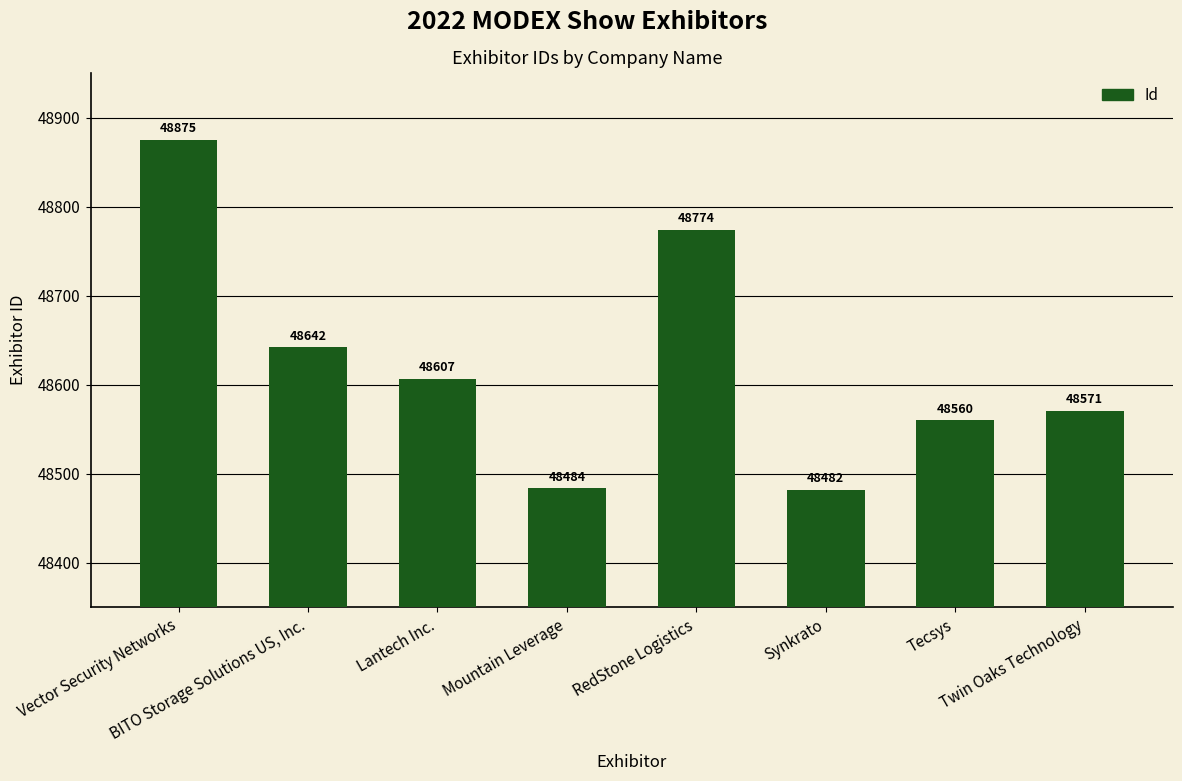

Which has a higher value, Mountain Leverage or Synkrato?

Mountain Leverage